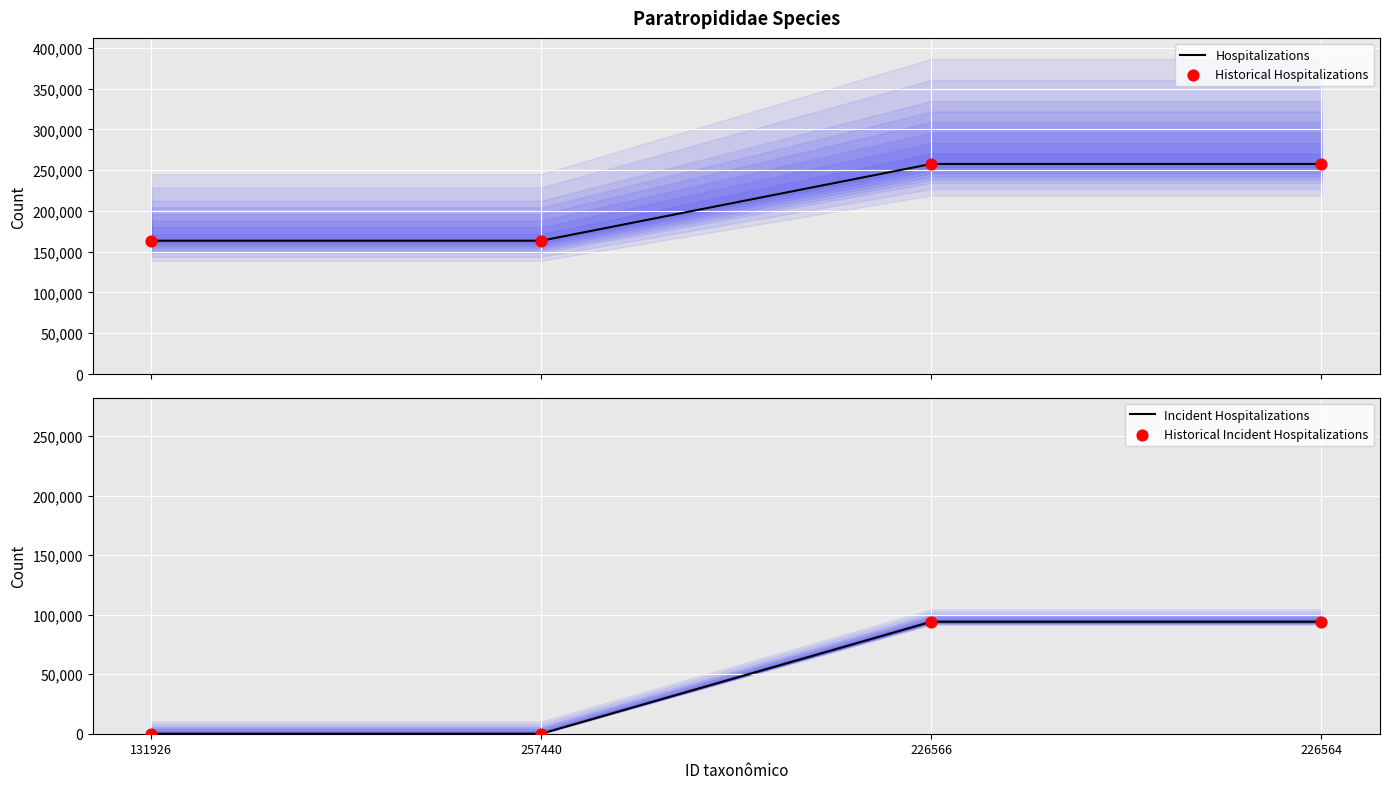

Which series has the widest spread of Y values?

Hospitalizations